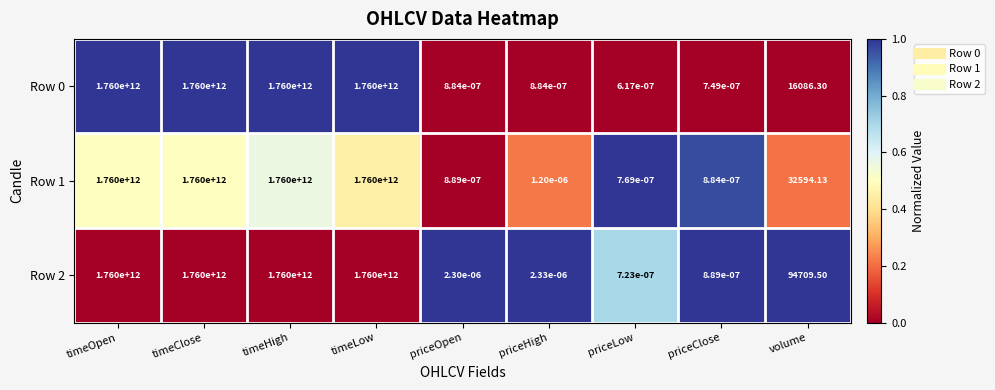

At which label does Row 0 first exceed 16086?

timeOpen